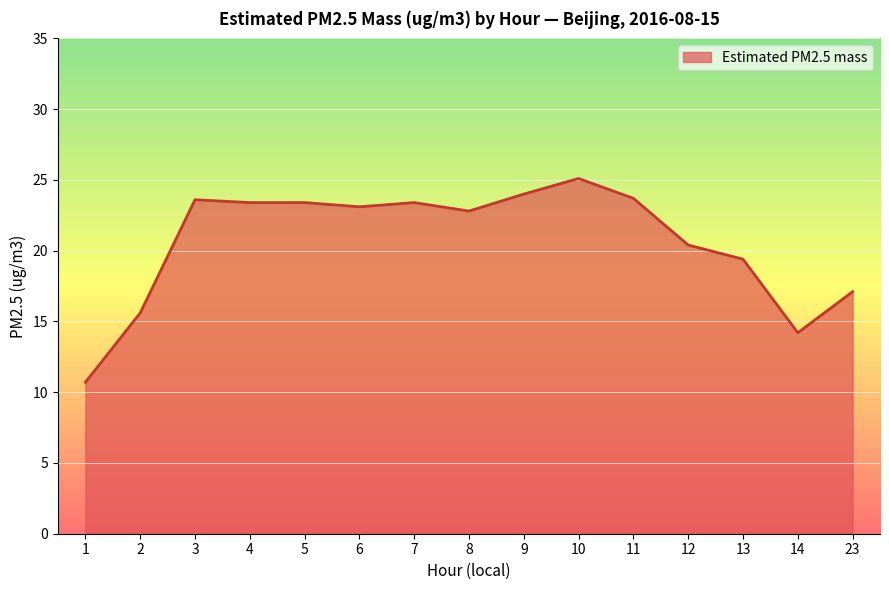

Which label corresponds to the largest value in the chart?

10